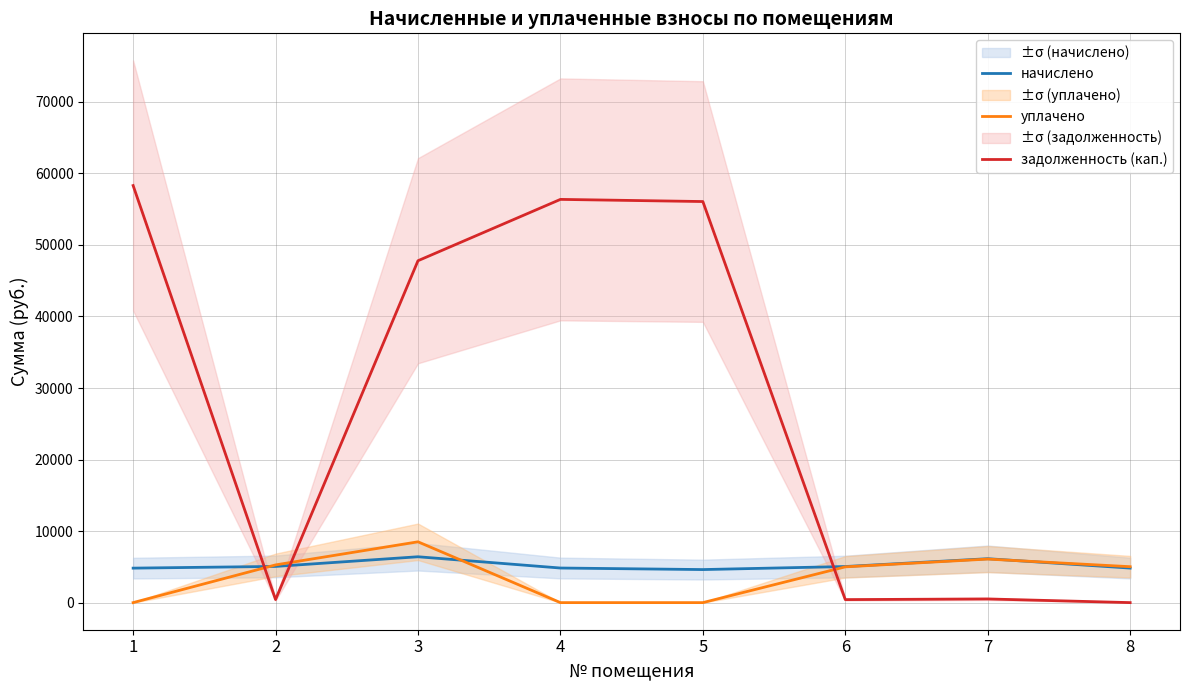

Rank the series at 7 from lowest to highest value.

задолженность (кап.), уплачено, начислено